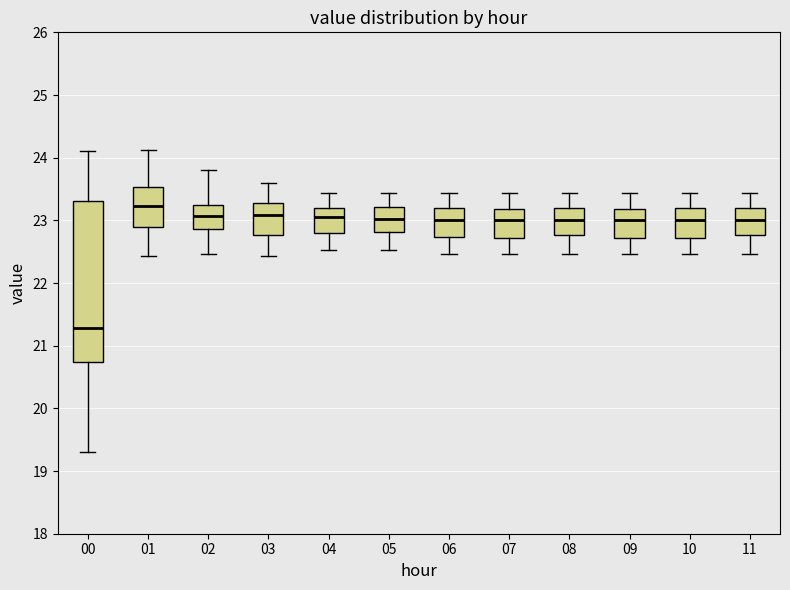

Reading left to right, read every box against the y-axis: the position of its median line, the range the box covers, and the ends of its whiskers. The values are not printed on the chart, so give them approximately, as read against the axis.

00: median 21.3, box 20.7 to 23.3, whiskers 19.3 to 24.1
01: median 23.2, box 22.9 to 23.5, whiskers 22.4 to 24.1
02: median 23.1, box 22.9 to 23.2, whiskers 22.5 to 23.8
03: median 23.1, box 22.8 to 23.3, whiskers 22.4 to 23.6
04: median 23.1, box 22.8 to 23.2, whiskers 22.5 to 23.4
05: median 23.0, box 22.8 to 23.2, whiskers 22.5 to 23.4
06: median 23.0, box 22.7 to 23.2, whiskers 22.5 to 23.4
07: median 23.0, box 22.7 to 23.2, whiskers 22.5 to 23.4
08: median 23.0, box 22.8 to 23.2, whiskers 22.5 to 23.4
09: median 23.0, box 22.7 to 23.2, whiskers 22.5 to 23.4
10: median 23.0, box 22.7 to 23.2, whiskers 22.5 to 23.4
11: median 23.0, box 22.8 to 23.2, whiskers 22.5 to 23.4